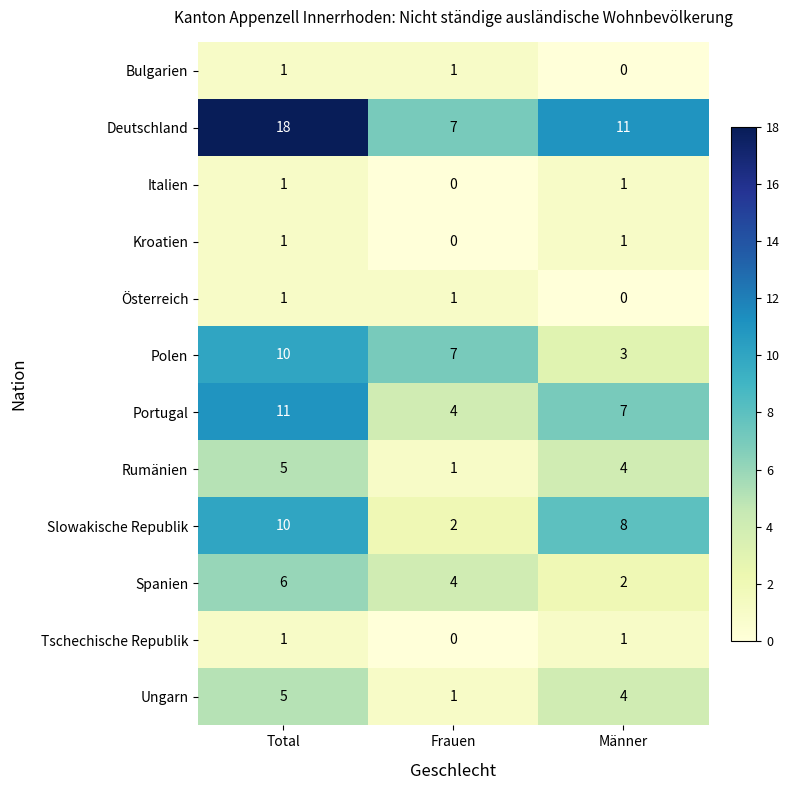

The Portugal series shows 18 at Total. True or false?

False